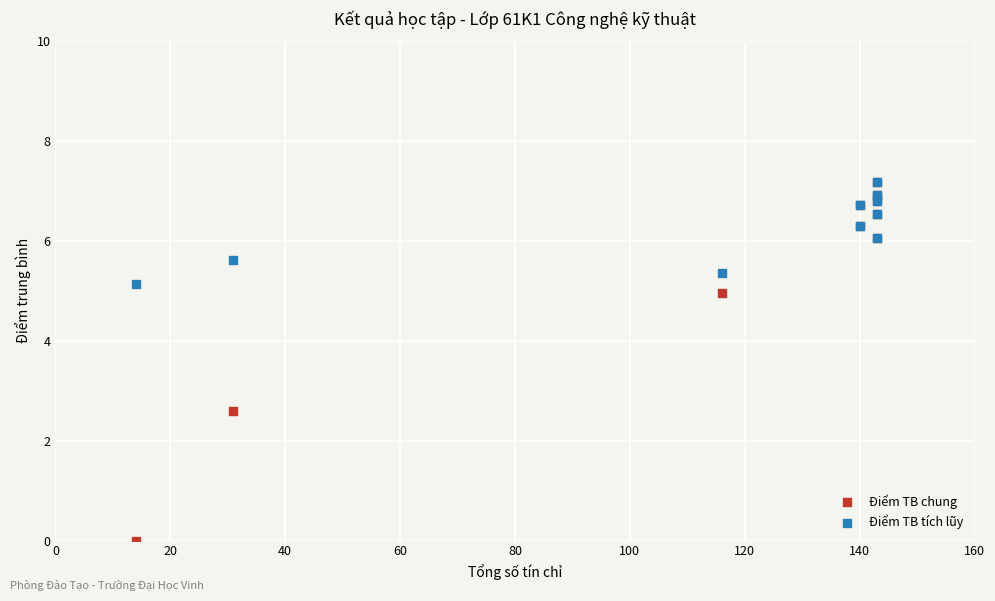

Across all series, what Y value is closest to 3?

2.6